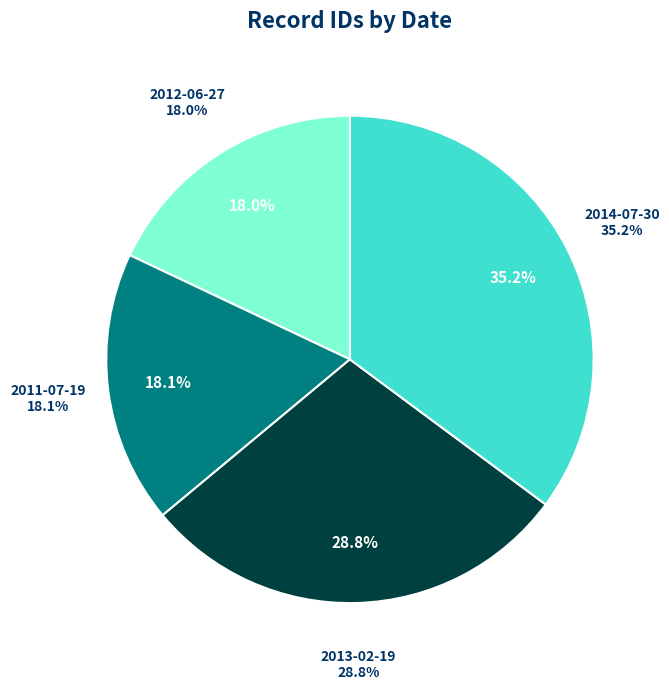

What percentage is the 2011-07-19 slice, to the nearest percent?

18%